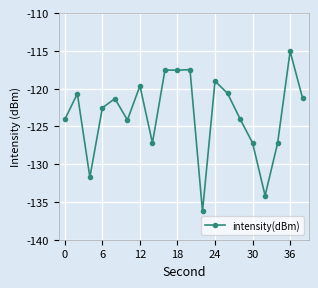

What is the value of the 11th point from the left?

-117.5